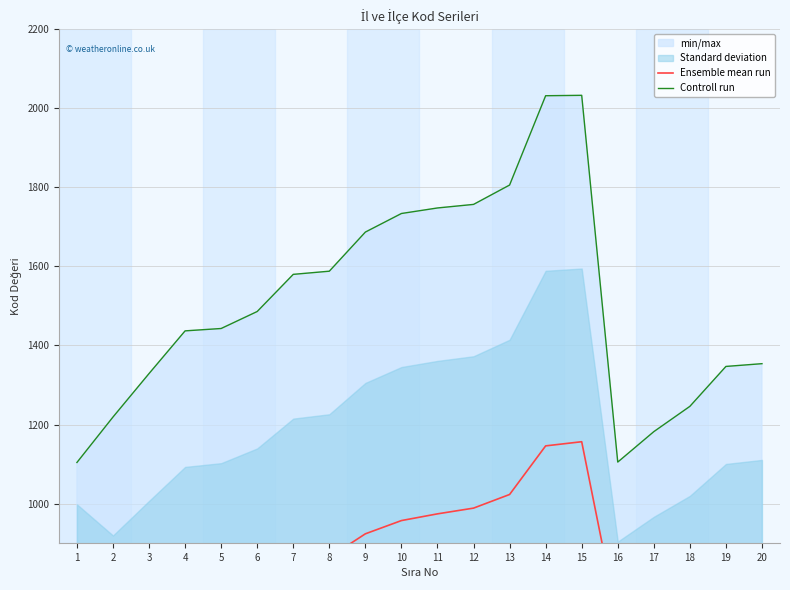

The value of Ensemble mean run at 12 is 988.5. True or false?

True